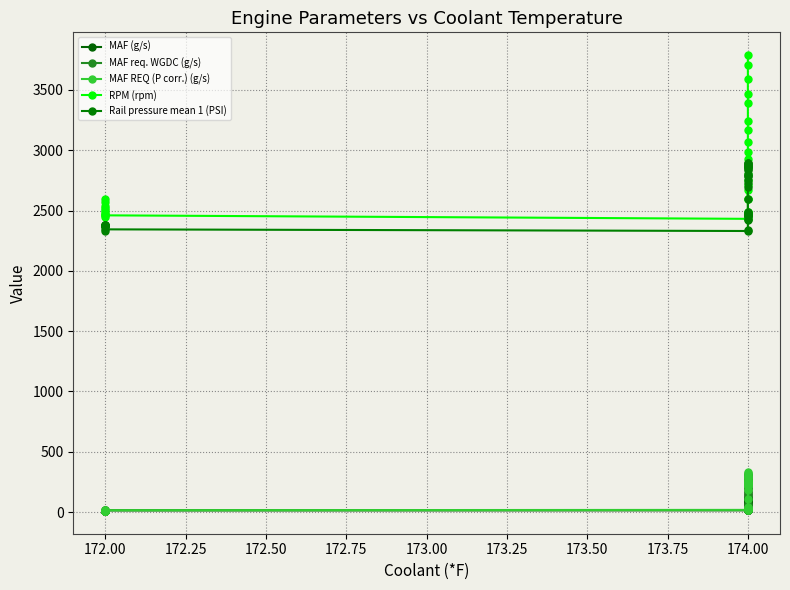

List the series in order of their peak value, lowest first.

MAF (g/s), MAF req. WGDC (g/s), MAF REQ (P corr.) (g/s), Rail pressure mean 1 (PSI), RPM (rpm)